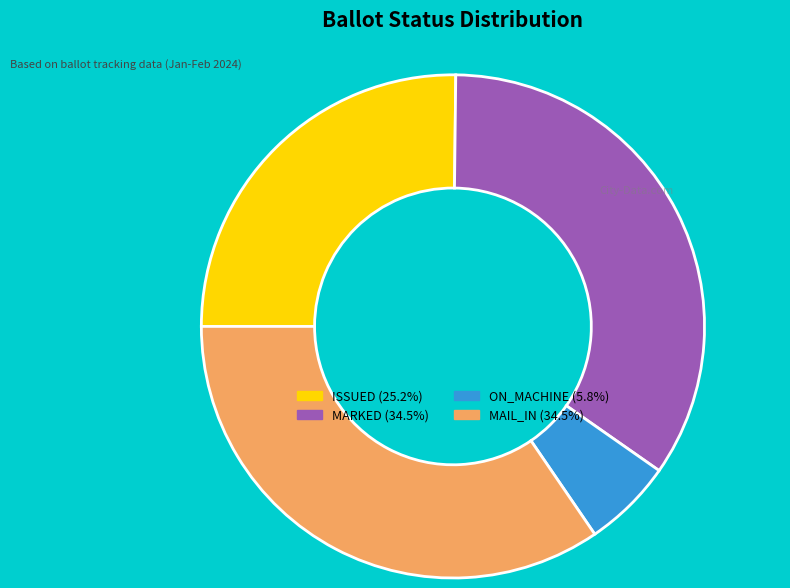

Is there any slice that represents more than half of the pie?

No